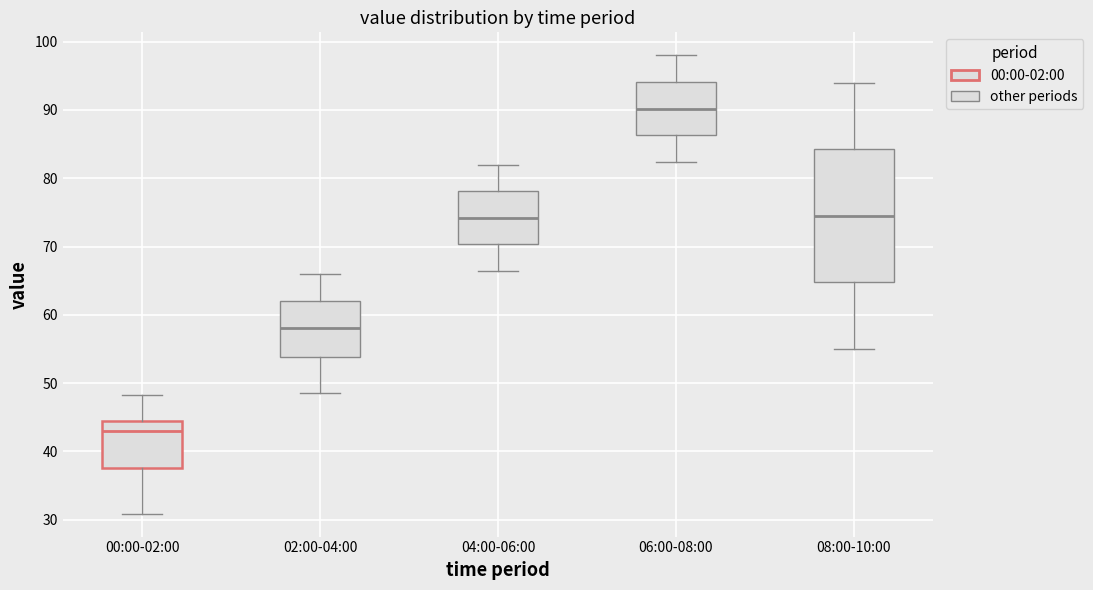

Reading left to right, transcribe this box plot: for each box, give where its median line is, the range the box spans, and where its two whiskers end, as read against the y-axis. The values are not printed on the chart, so give them approximately, as read against the axis.

00:00-02:00: median 43, box 38 to 44, whiskers 31 to 48
02:00-04:00: median 58, box 54 to 62, whiskers 49 to 66
04:00-06:00: median 74, box 70 to 78, whiskers 66 to 82
06:00-08:00: median 90, box 86 to 94, whiskers 82 to 98
08:00-10:00: median 75, box 65 to 84, whiskers 55 to 94